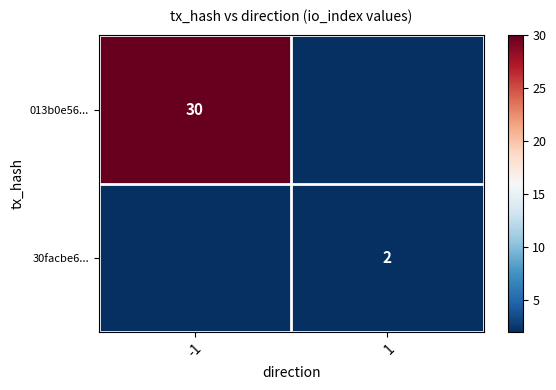

The 013b0e56... series shows 11 at -1. True or false?

False